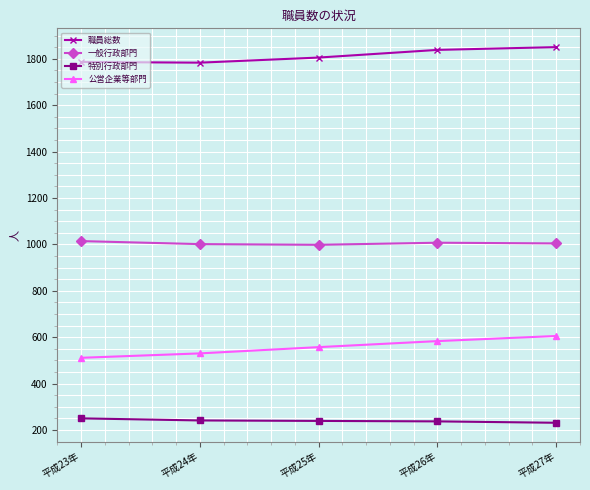

What is the sum of all 職員総数 values?

9062